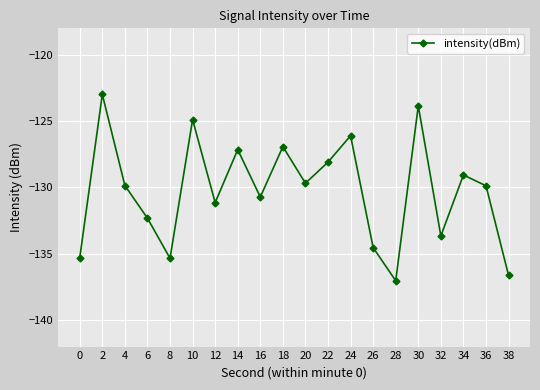

How many interior local valleys (lower than both neighbors) does the data have?

6